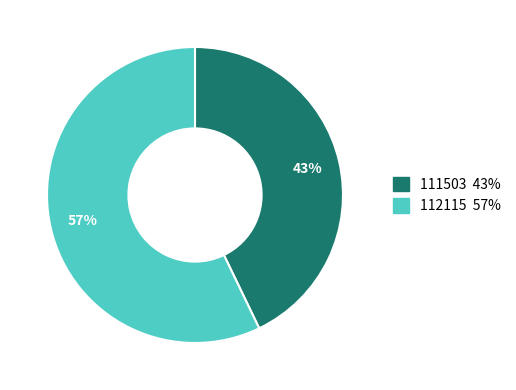

To the nearest percent, what percentage of the pie is 112115?

57%